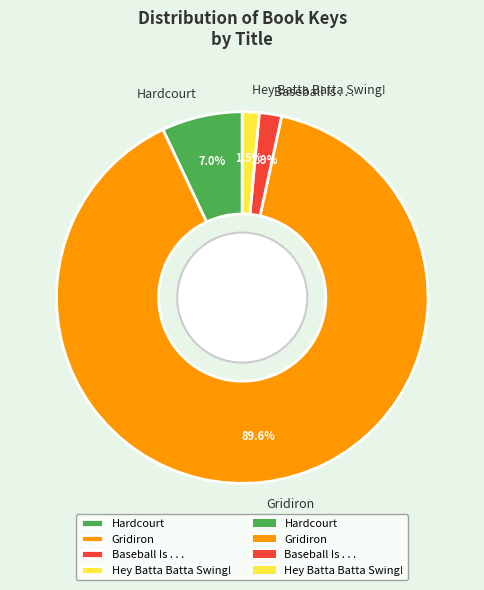

True or false: Hey Batta Batta Swing! accounts for 11% of the total.

False